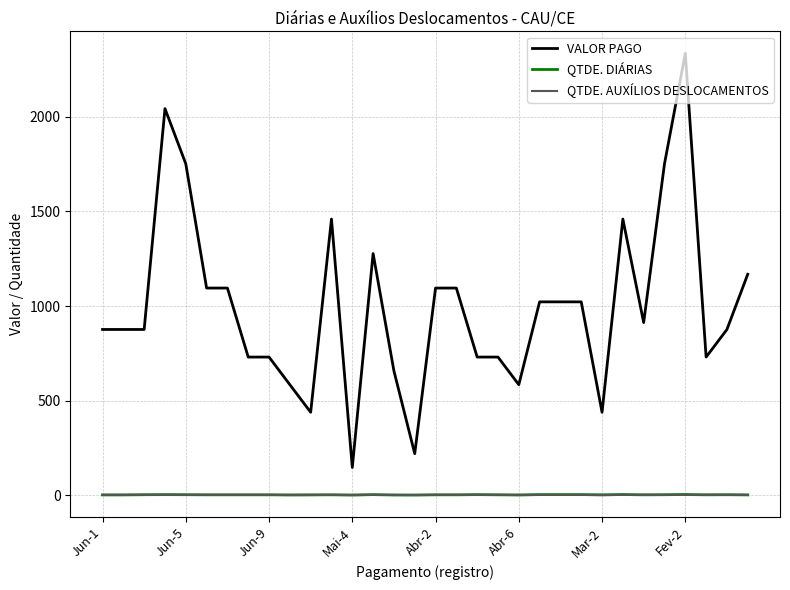

What is the sum of all QTDE. DIÁRIAS values?

53.5